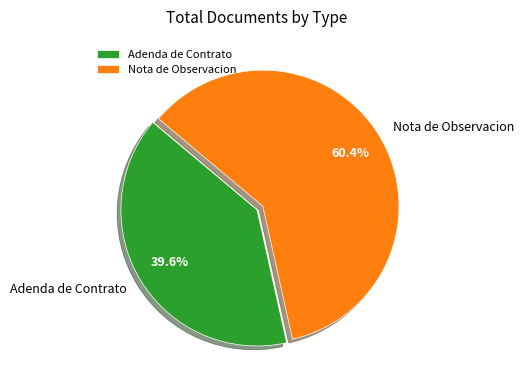

Which category has the smallest portion of the pie?

Adenda de Contrato